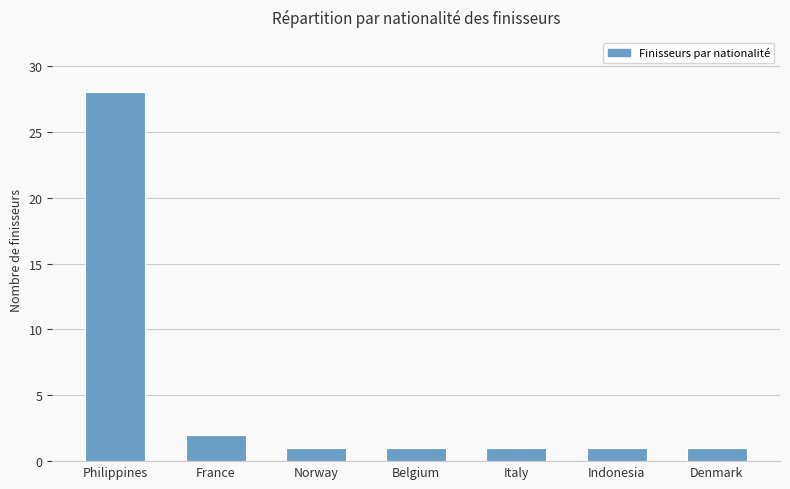

What is the change in value from Philippines to Indonesia?

-27